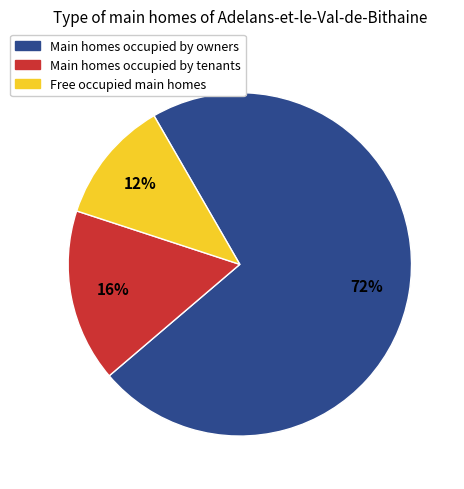

Which category has the smallest portion of the pie?

Free occupied main homes